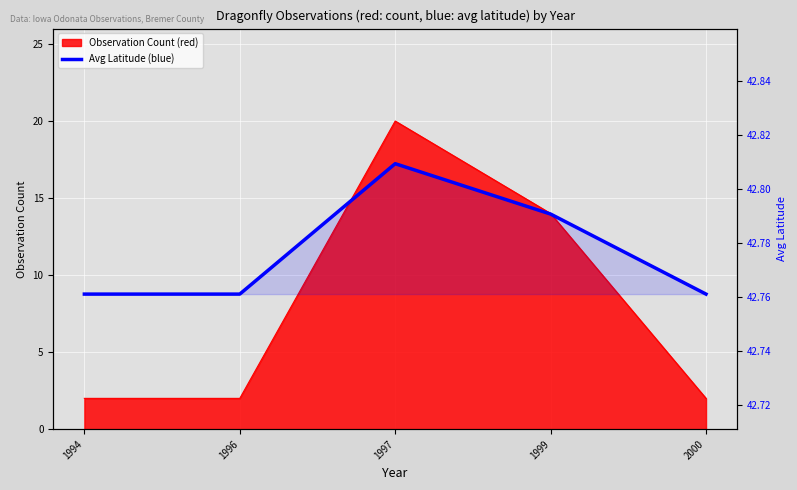

What is the sum of all values?

213.9